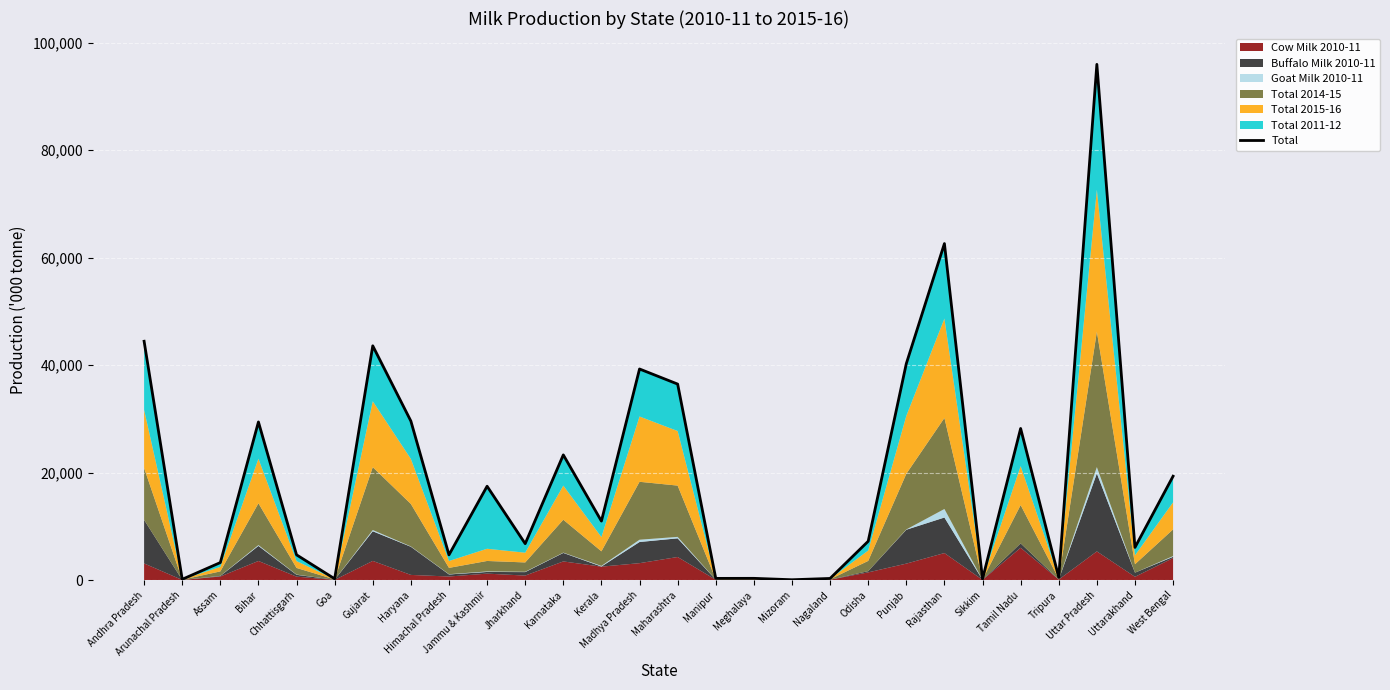

Reading left to right, transcribe all the data shown in this chart.

Andhra Pradesh=44439	Arunachal Pradesh=147	Assam=3262	Bihar=29425	Chhattisgarh=4703	Goa=242	Gujarat=43590	Haryana=29590	Himachal Pradesh=4696	Jammu & Kashmir=17465	Jharkhand=6779	Karnataka=23297	Kerala=10977	Madhya Pradesh=39279	Maharashtra=36472	Manipur=319	Meghalaya=327	Mizoram=68	Nagaland=308	Odisha=7227	Punjab=40272	Rajasthan=62613	Sikkim=202	Tamil Nadu=28212	Tripura=516	Uttar Pradesh=95956	Uttarakhand=6083	West Bengal=19329